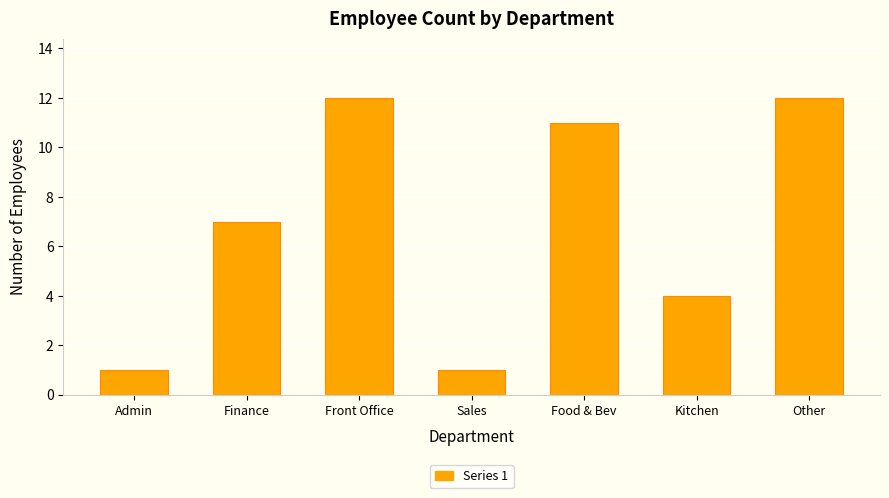

Does the chart contain any negative values?

No